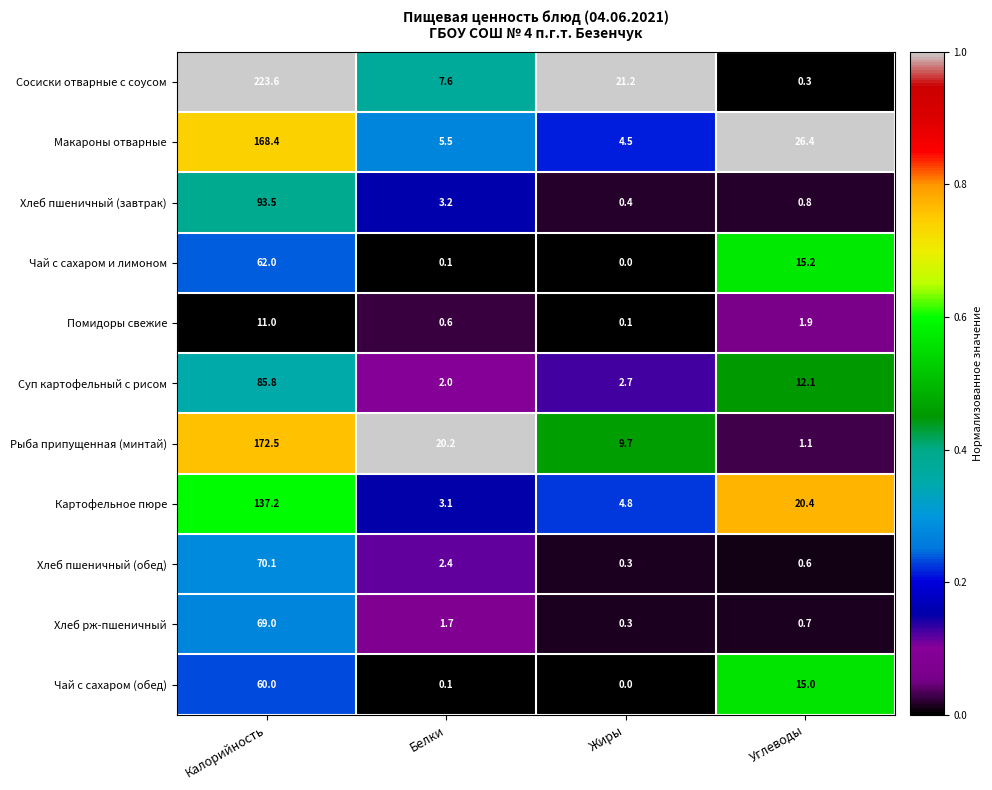

Which label corresponds to the smallest value in the chart?

Жиры